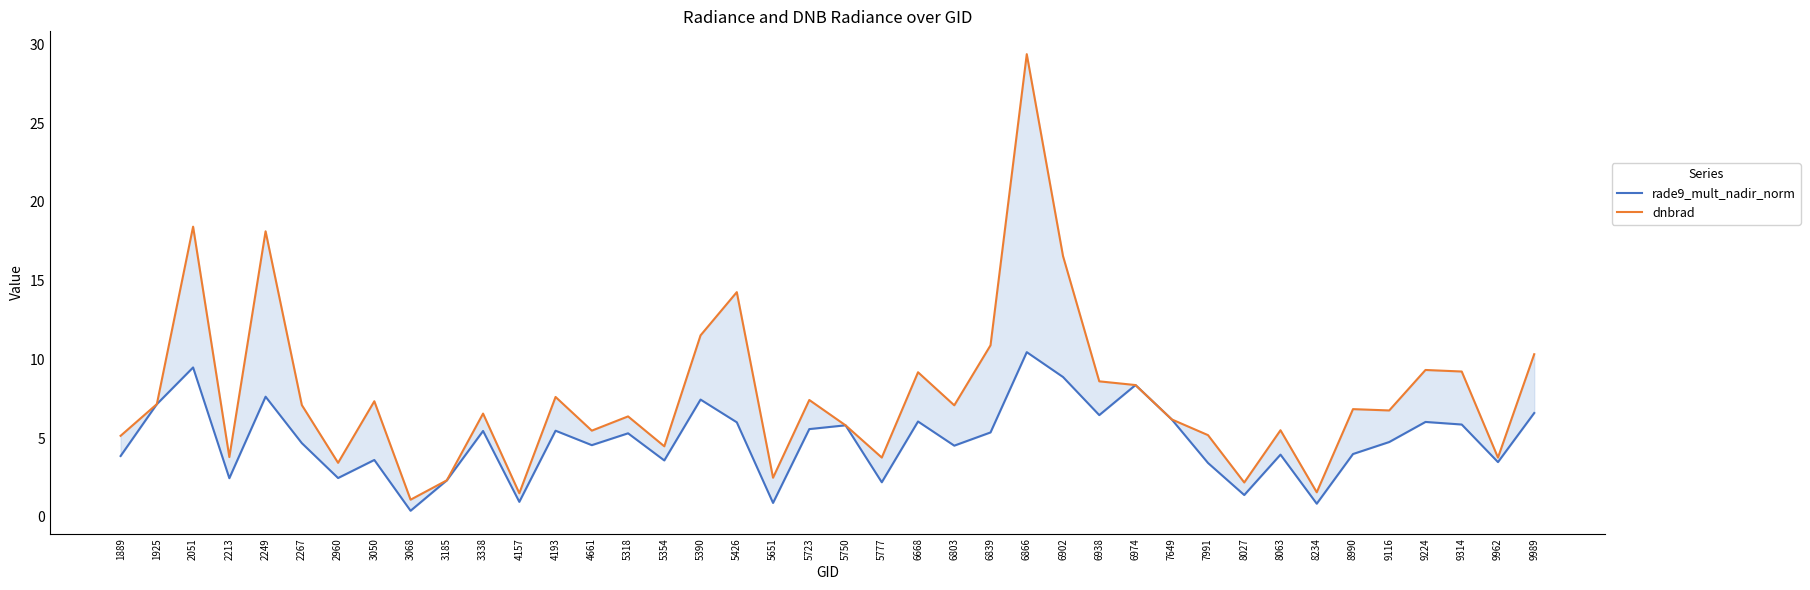

How many intersections are there between rade9_mult_nadir_norm and dnbrad?

4